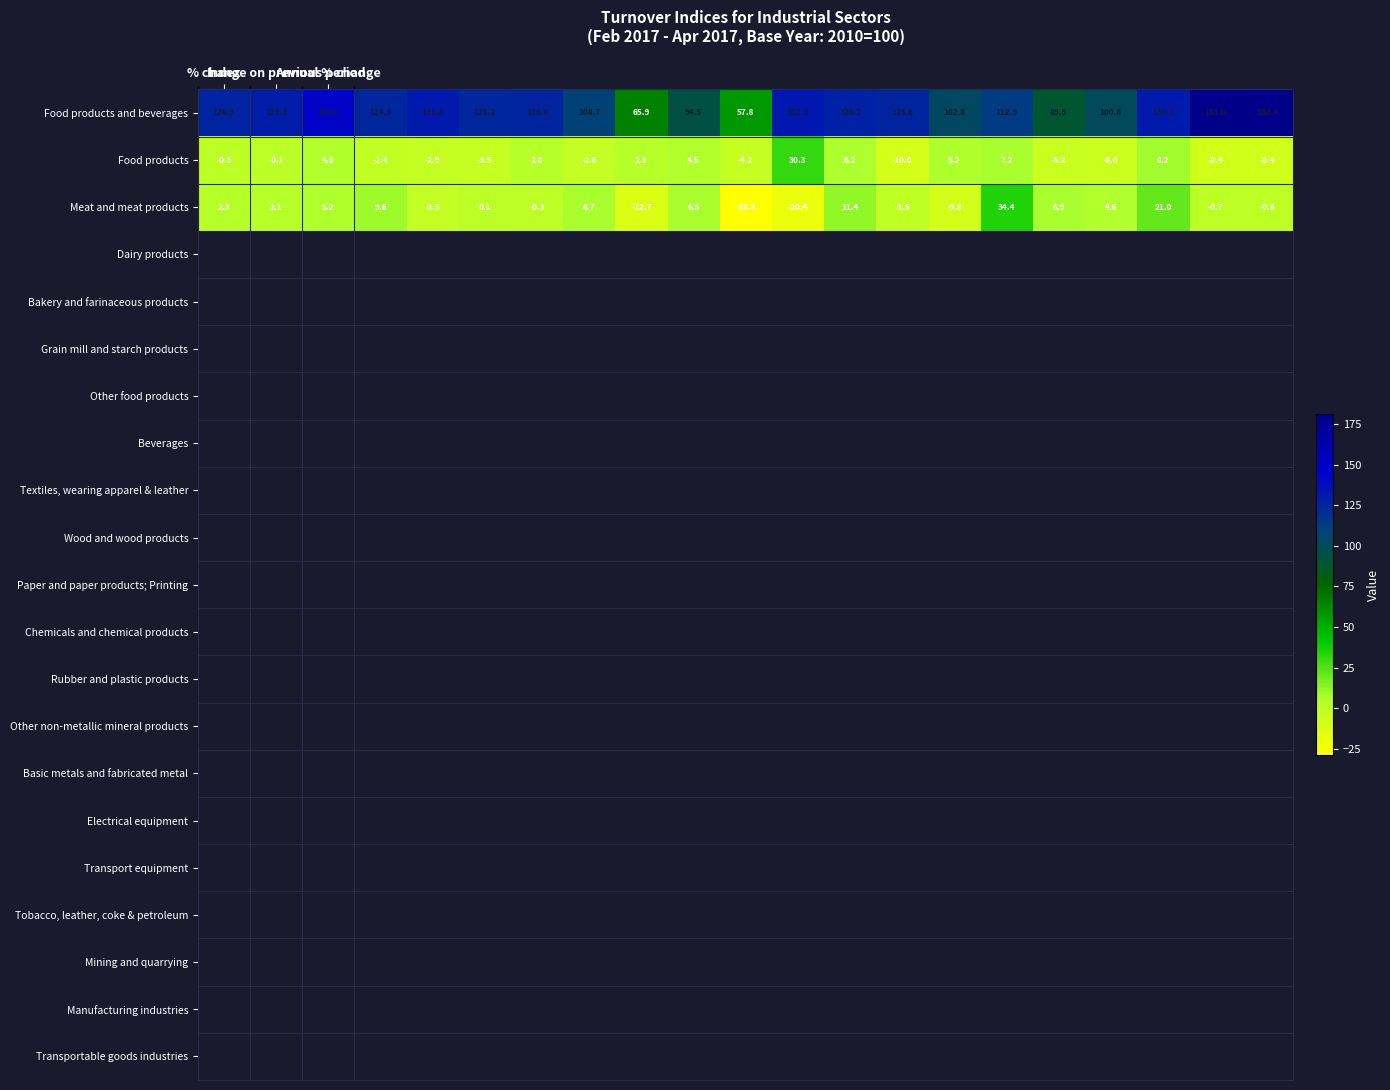

What is the difference between the maximum and minimum values in the Meat and meat products series?

63.2